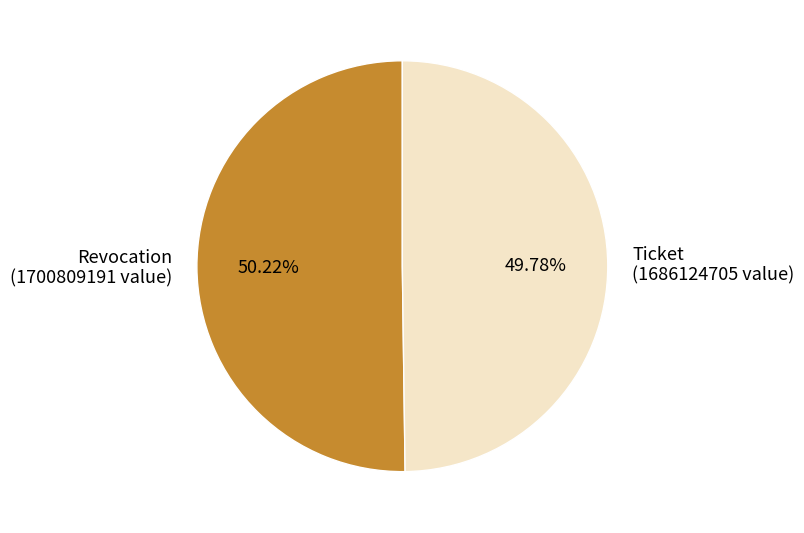

Is the sum of Ticket and Revocation greater than half?

Yes